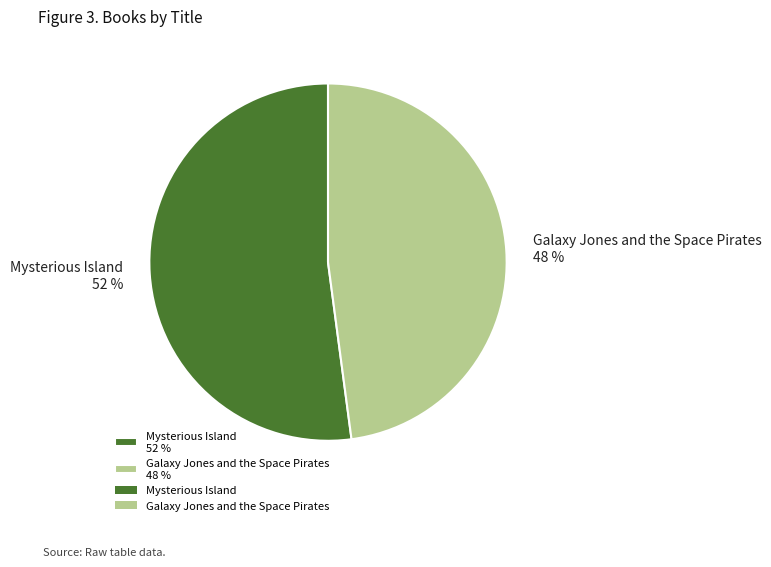

What percentage is the Mysterious Island slice, to the nearest percent?

52%